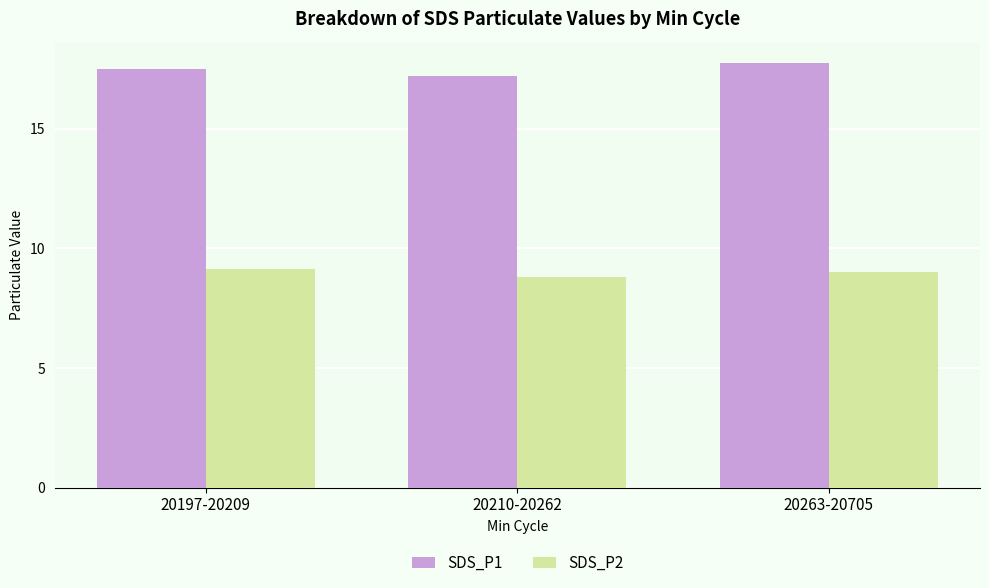

What are all the series names shown in the legend?

SDS_P1, SDS_P2